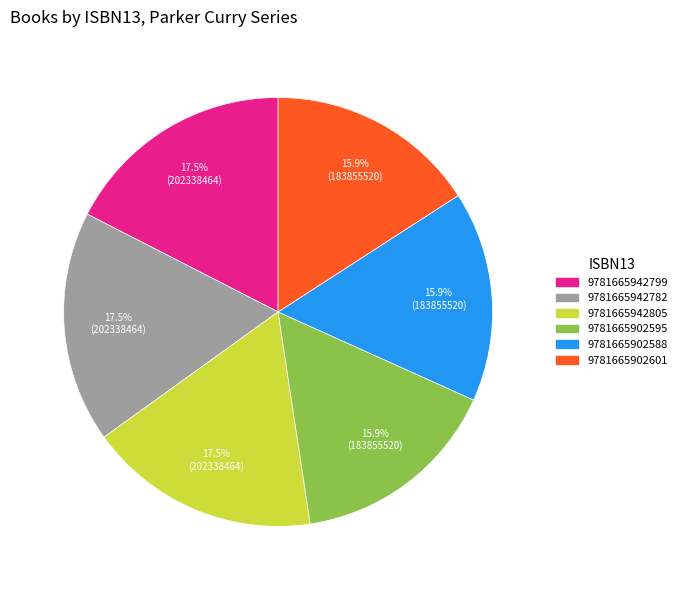

Is there a majority slice in this chart?

No